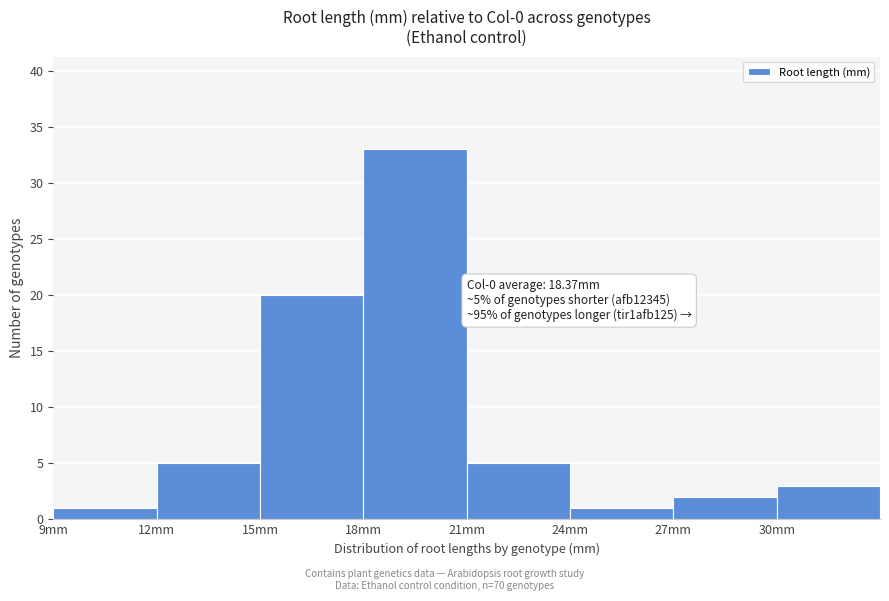

Over which range of the x-axis is the bar tallest?

18 to 21